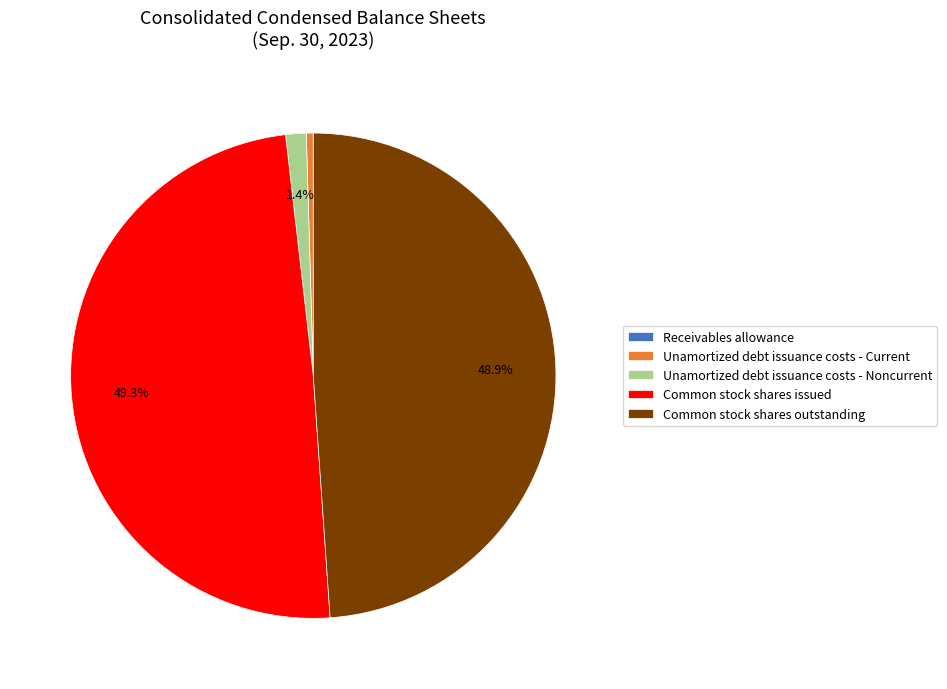

Is there a majority slice in this chart?

No